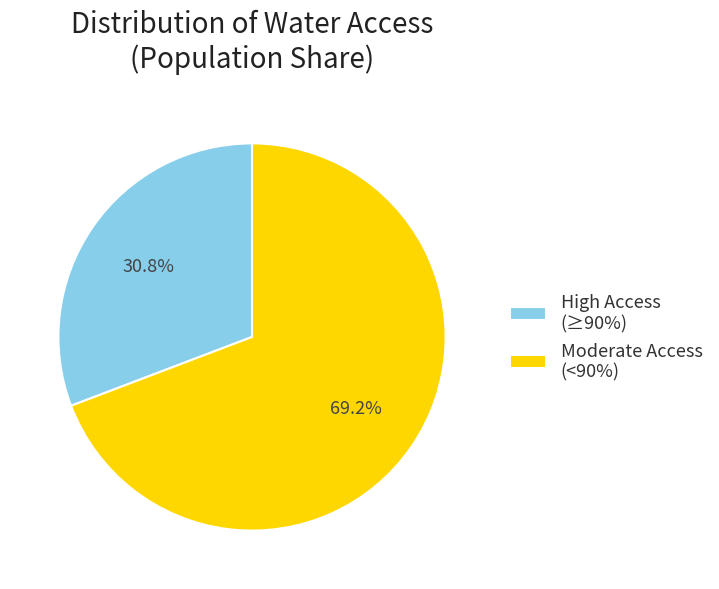

What percentage do High Access (≥90%) and Moderate Access (<90%) together represent?

100.0%